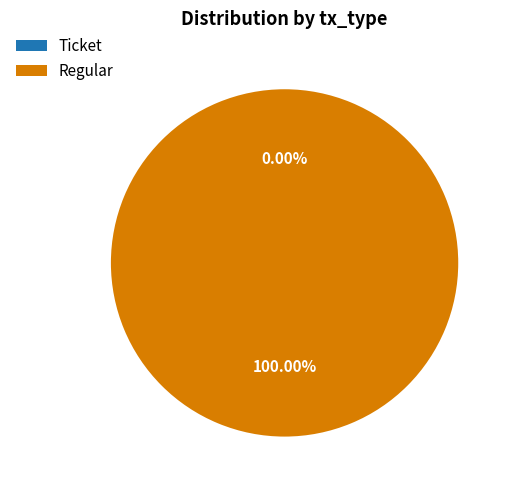

Which category has the smallest portion of the pie?

Ticket